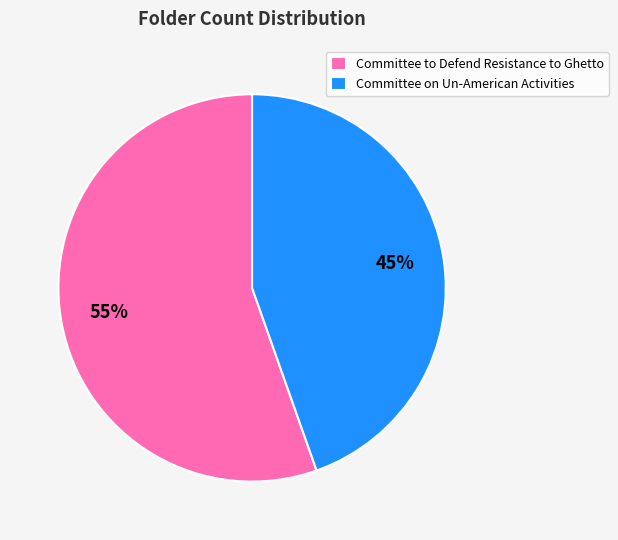

How many segments does this pie chart have?

2